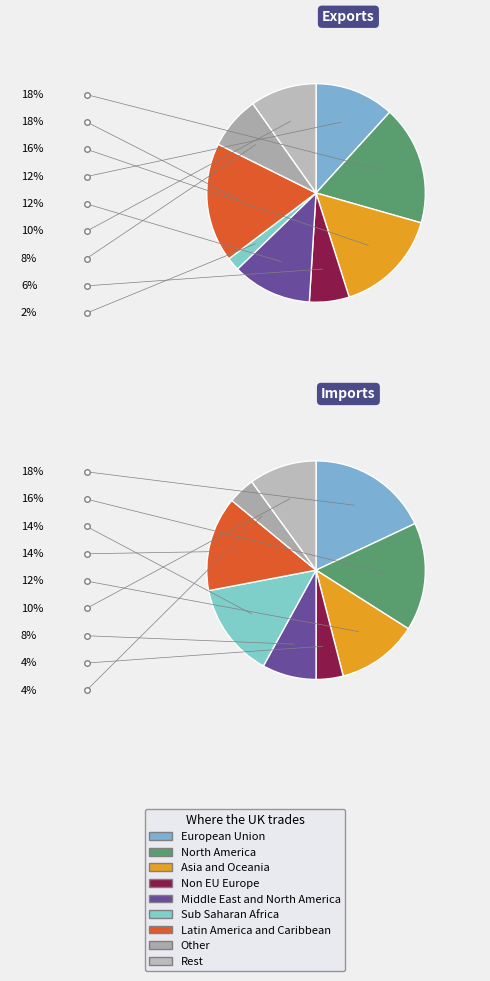

Does 2 represent more than half of the total?

No